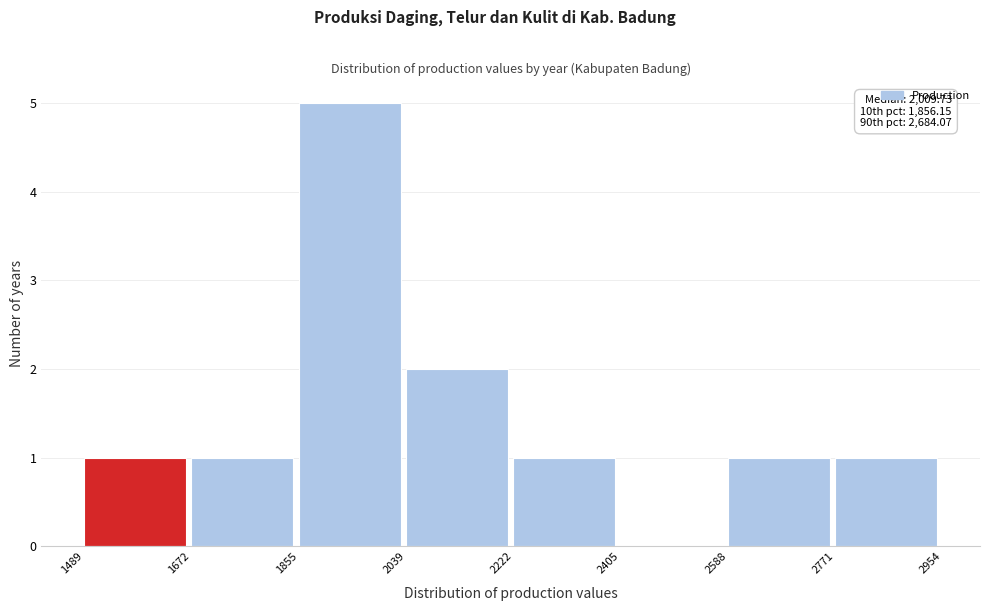

Which range on the x-axis has the tallest bar?

1855 to 2039